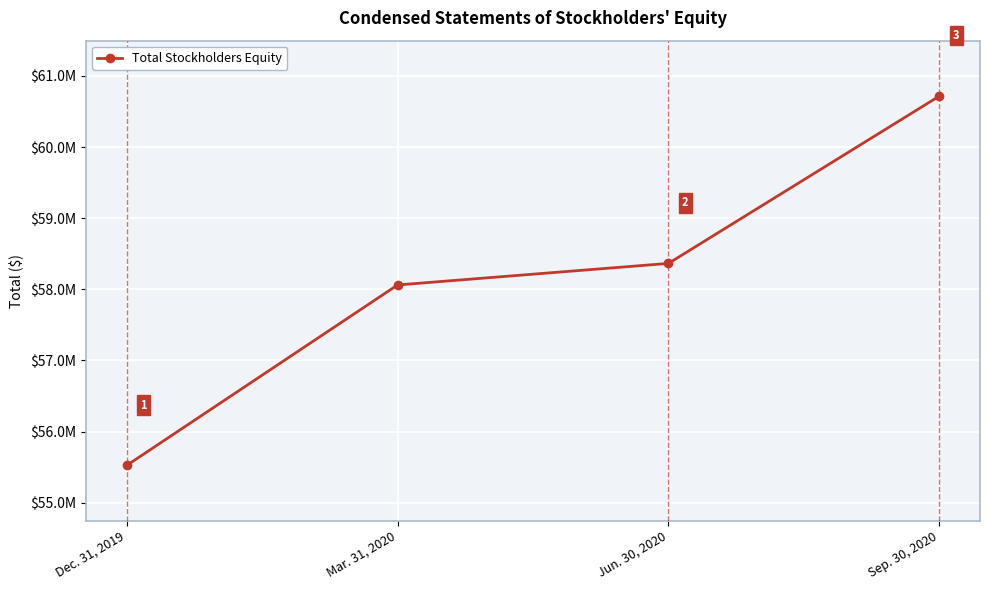

What is the value of the 4th point from the left?

60716458